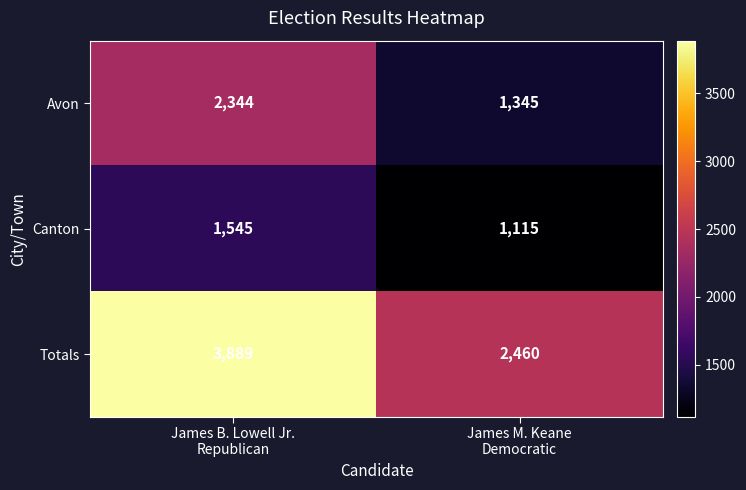

What is the minimum value shown in the chart?

1115